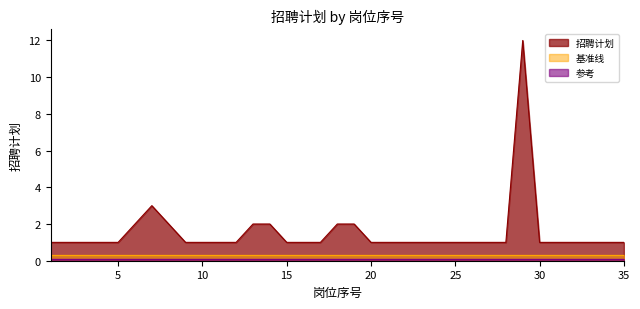

At which category does the data reach its first local peak?

7